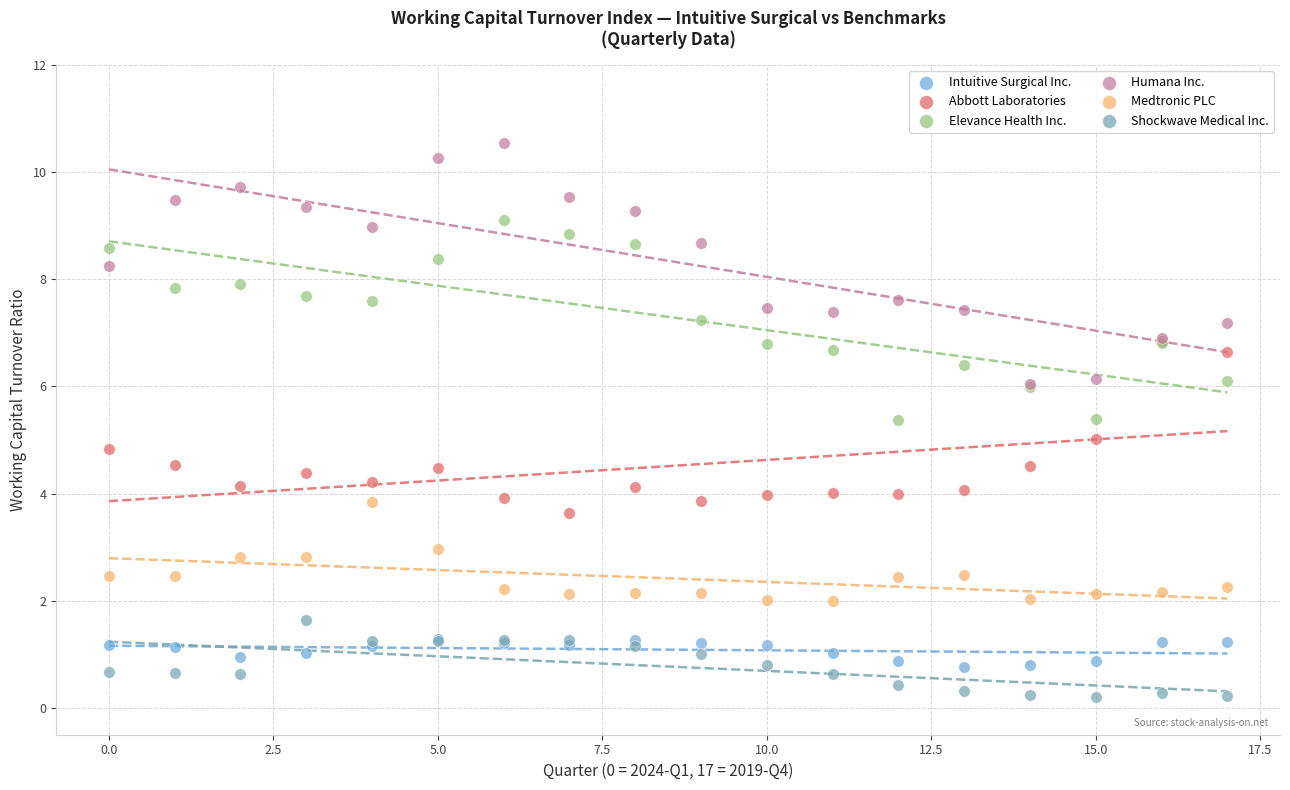

Which series has the largest Y range (max minus min)?

Humana Inc.